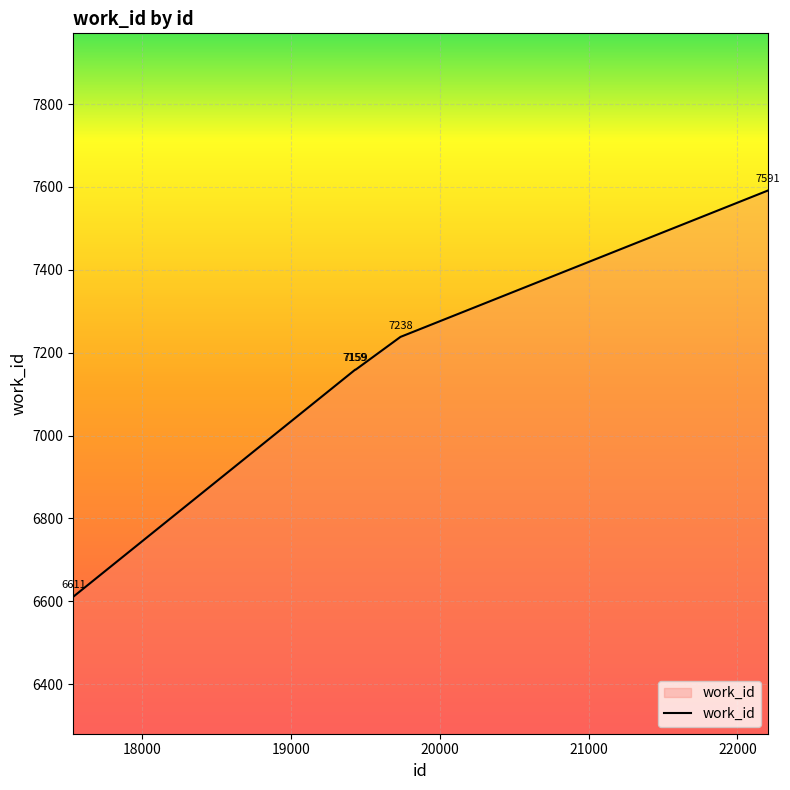

How many categories are shown in the chart?

5